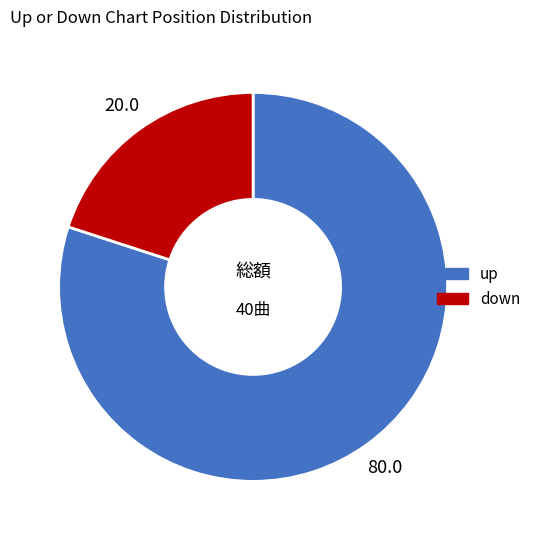

Is it true that up is 86% of the pie?

False